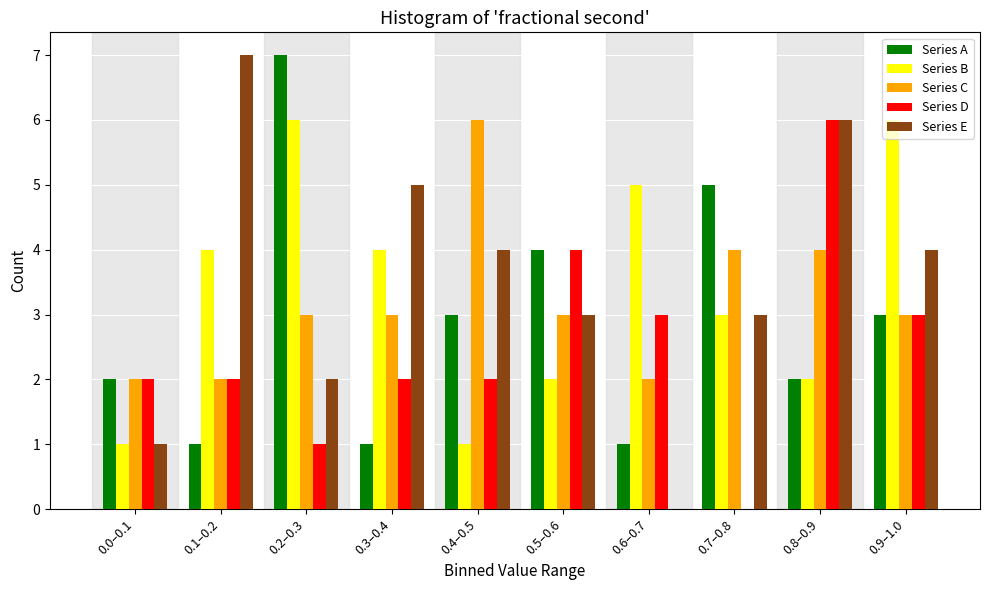

What is the total value across all series at 0.6–0.7?

11